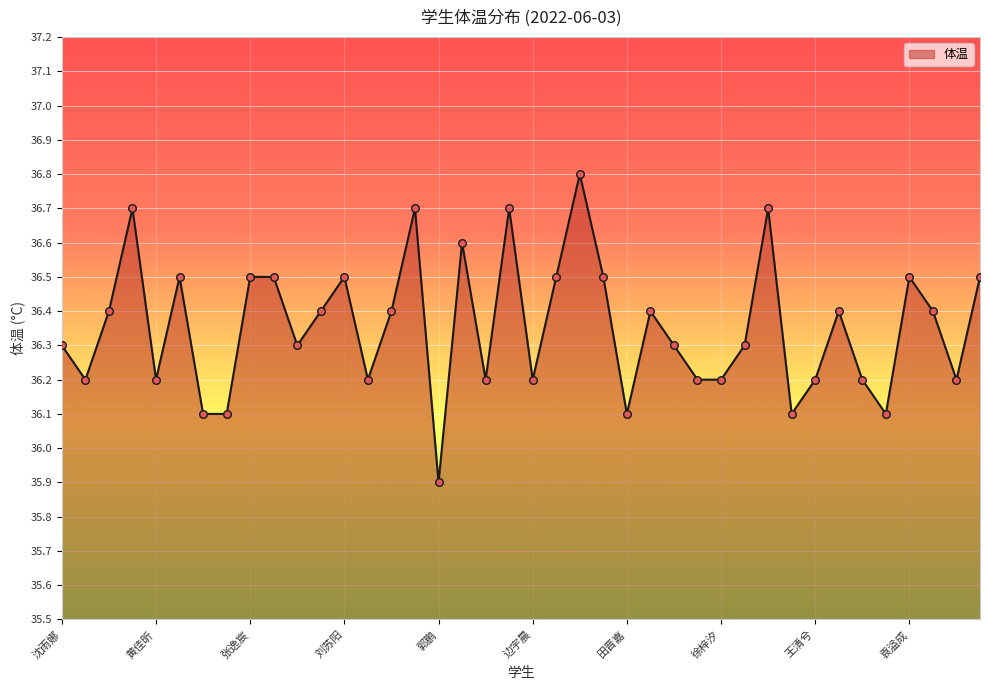

What is the ratio of the value at 黄佳昕 to the value at 38?

1.0